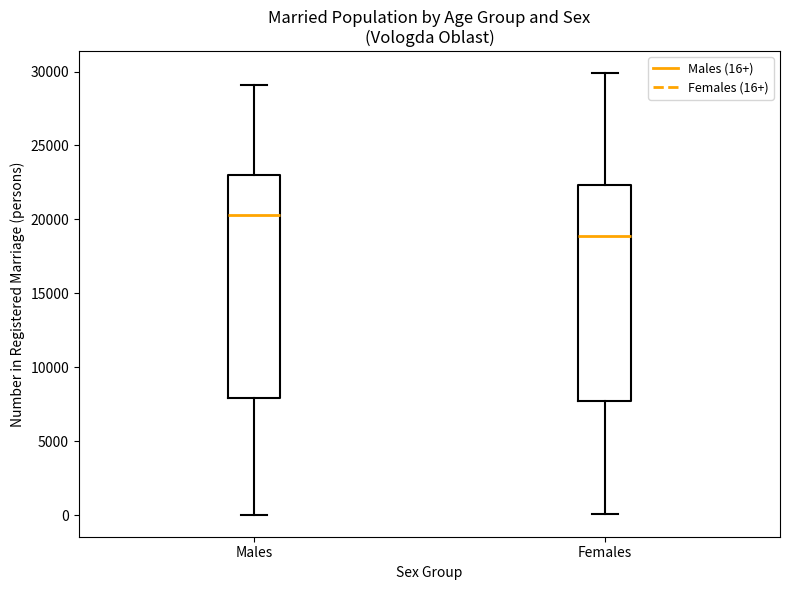

Reading left to right, read every box against the y-axis: the position of its median line, the range the box covers, and the ends of its whiskers. The values are not printed on the chart, so give them approximately, as read against the axis.

Males: median 20500, box 8000 to 23000, whiskers 0 to 29000
Females: median 19000, box 8000 to 22500, whiskers 0 to 30000